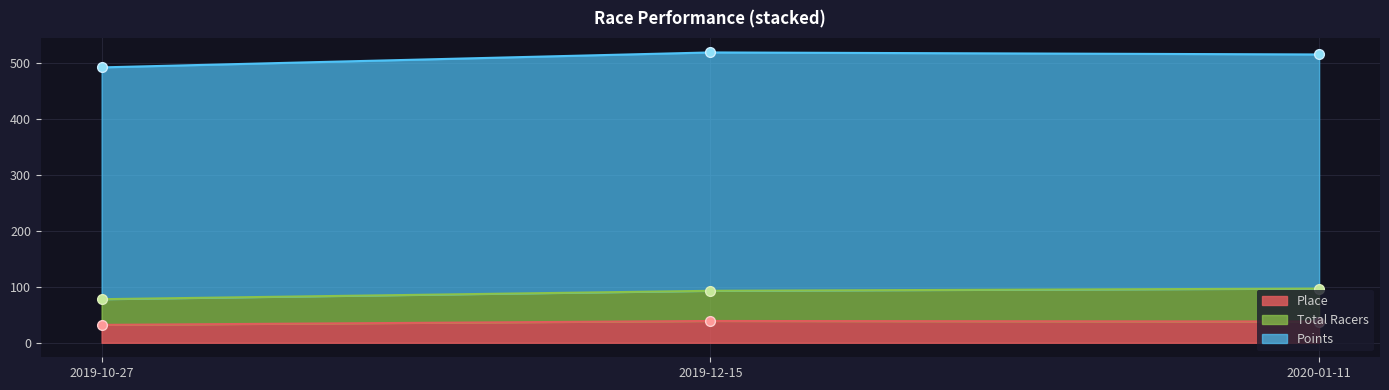

What is the highest value of the Place series?

39